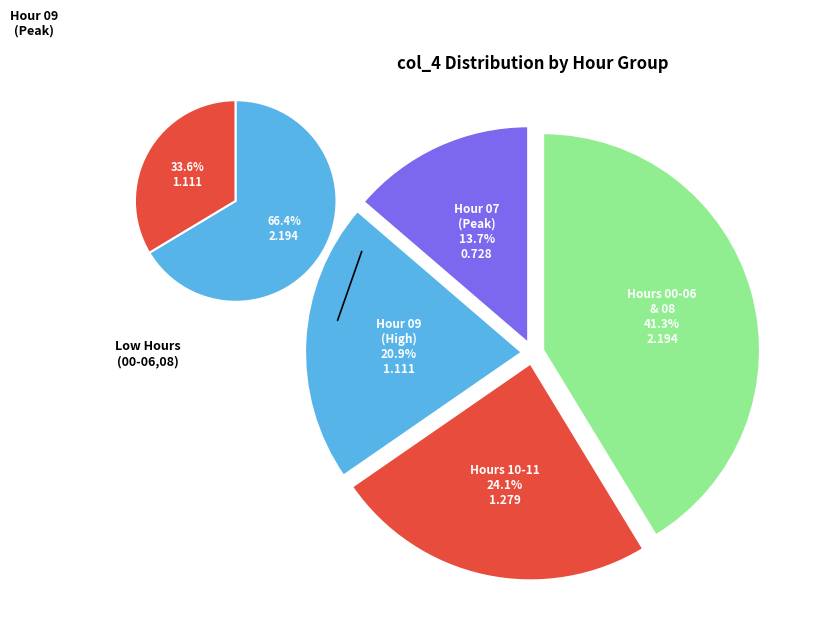

What percentage do 10:00 and 08:00 together represent?

16.7%